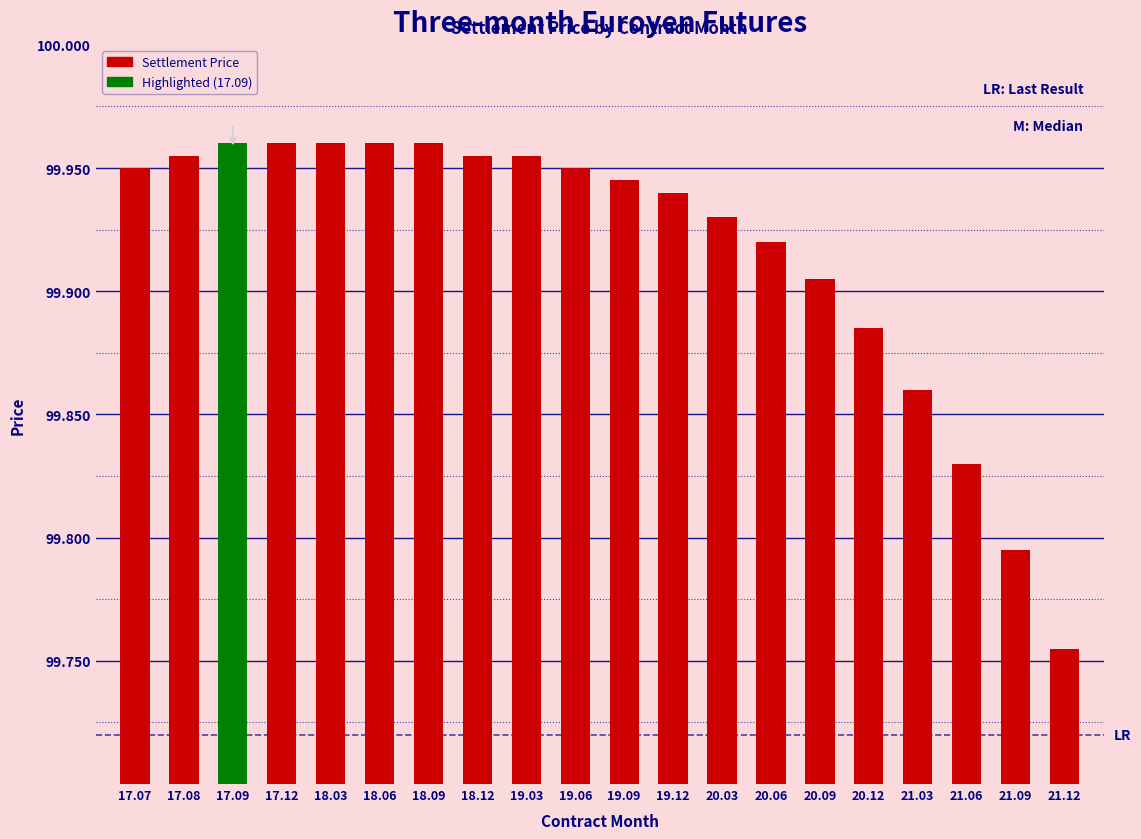

How many series are shown in this chart?

1